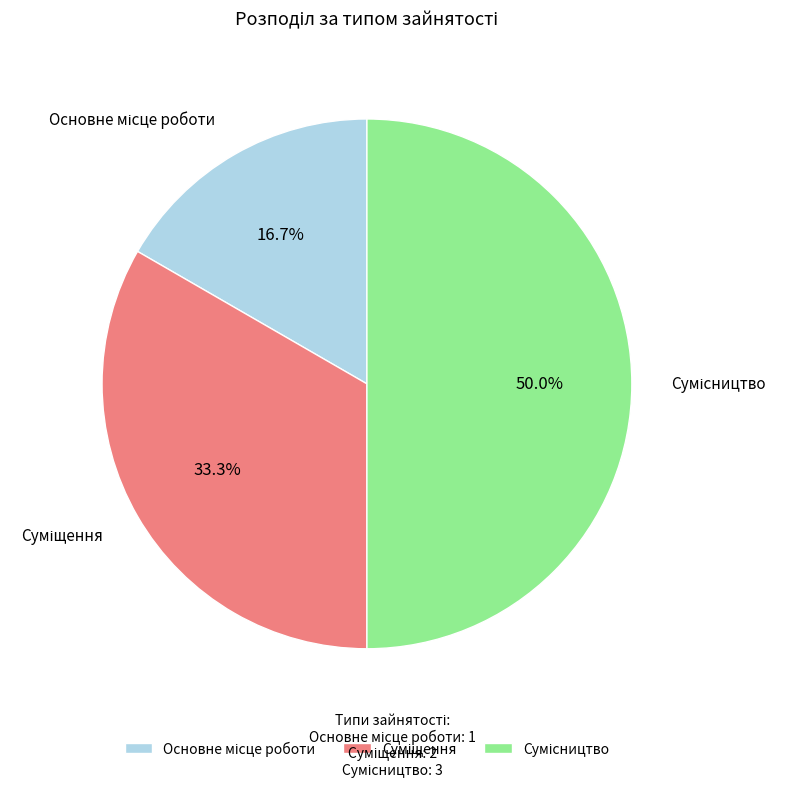

The Сумісництво slice represents 39% of the pie. True or false?

False